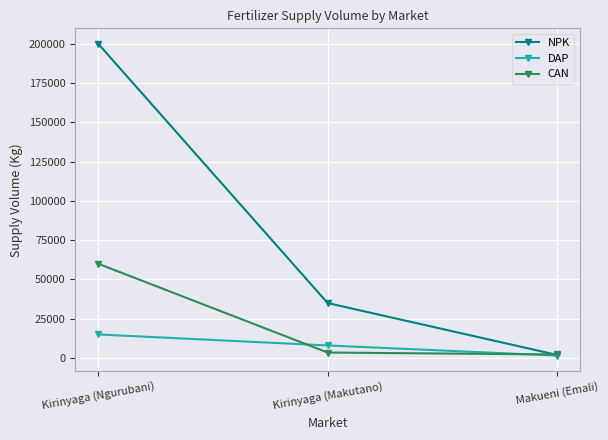

Reading left to right, what are all the values shown in this chart?

NPK: Kirinyaga (Ngurubani)=200000	Kirinyaga (Makutano)=35000	Makueni (Emali)=2000
DAP: Kirinyaga (Ngurubani)=15000	Kirinyaga (Makutano)=8000	Makueni (Emali)=1550
CAN: Kirinyaga (Ngurubani)=60000	Kirinyaga (Makutano)=3500	Makueni (Emali)=2250